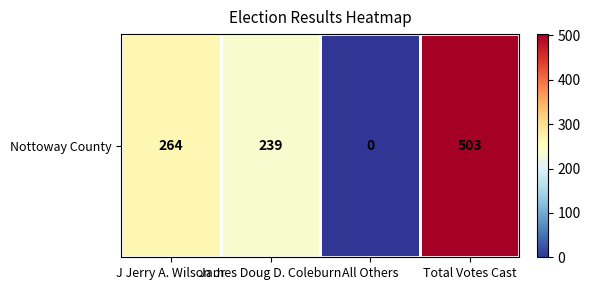

Reading right to left, extract all data points from this chart.

Total Votes Cast=503	All Others=0	James Doug D. Coleburn=239	J Jerry A. Wilson Jr=264